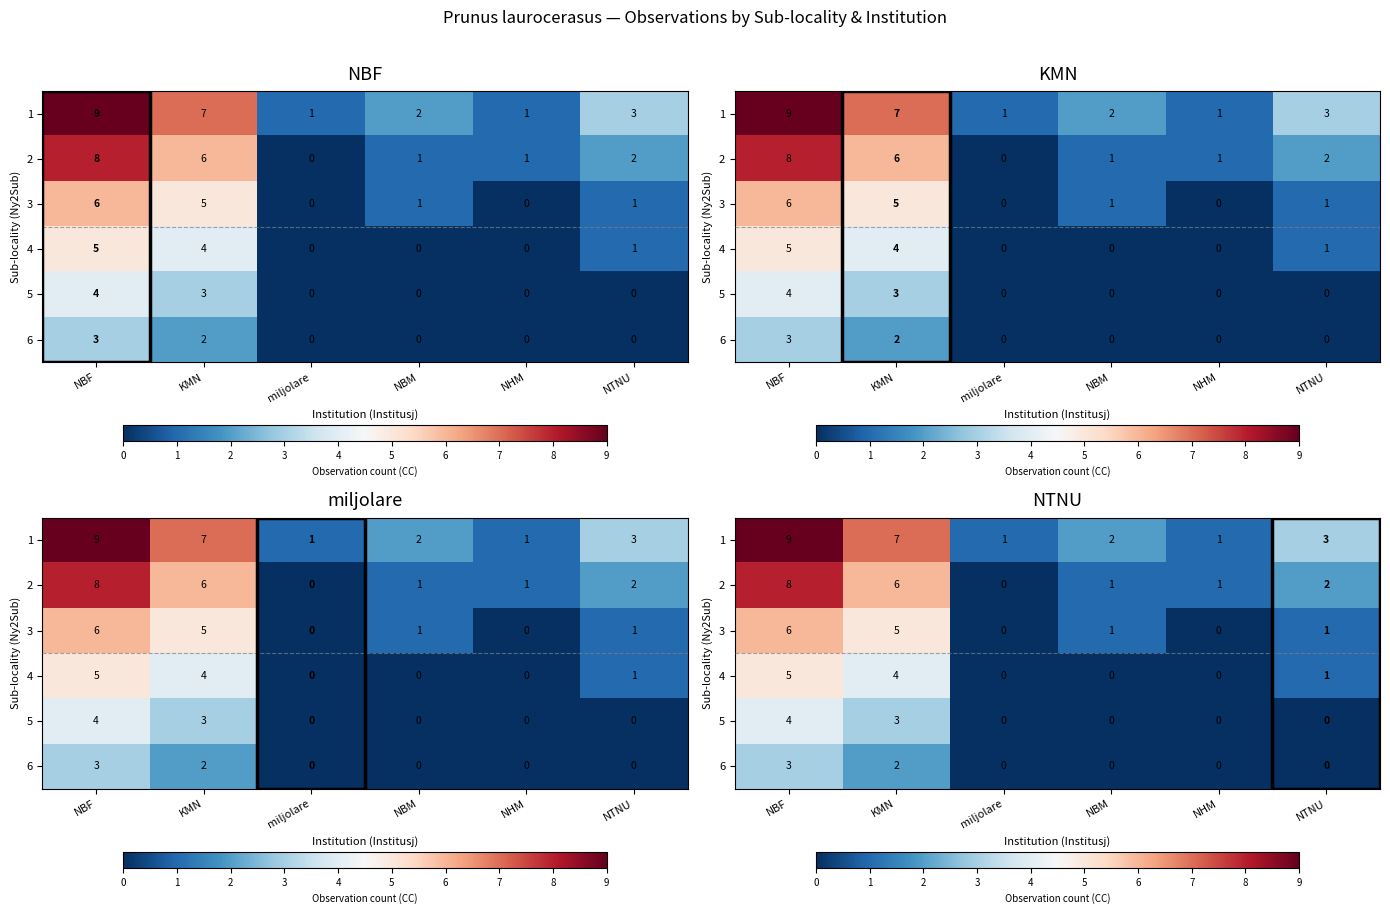

Is the value of 6 at miljolare greater than the value of 2 at KMN?

No